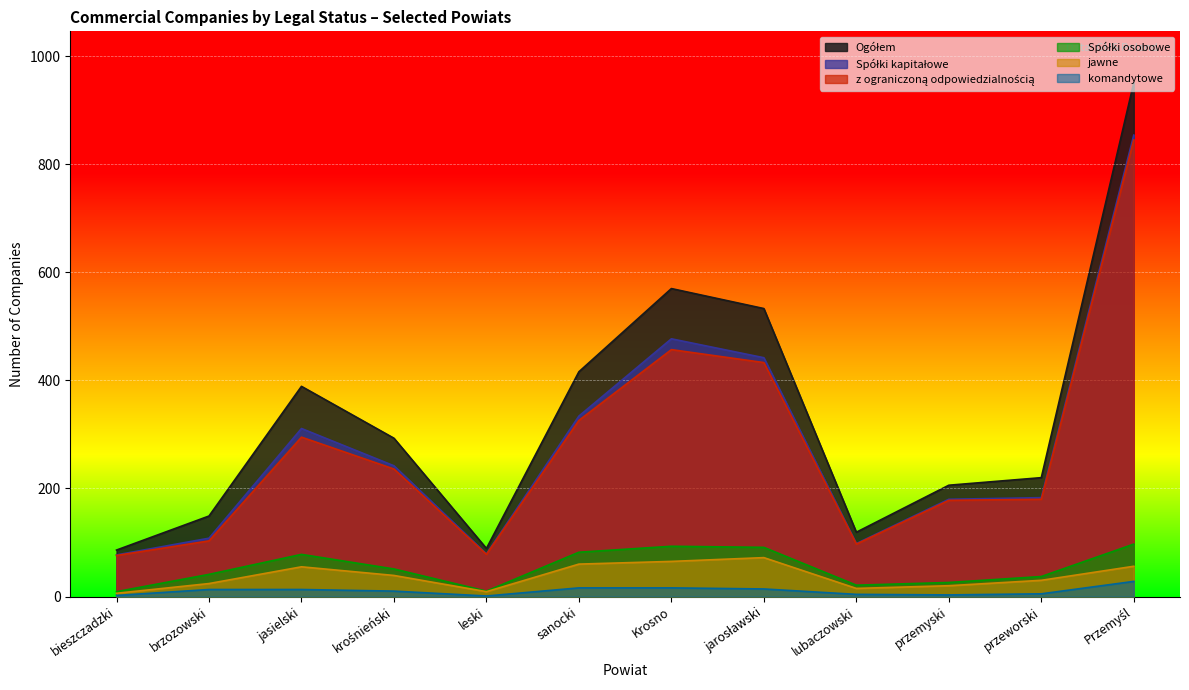

What is the spread (max minus min) of values at jasielski?

376